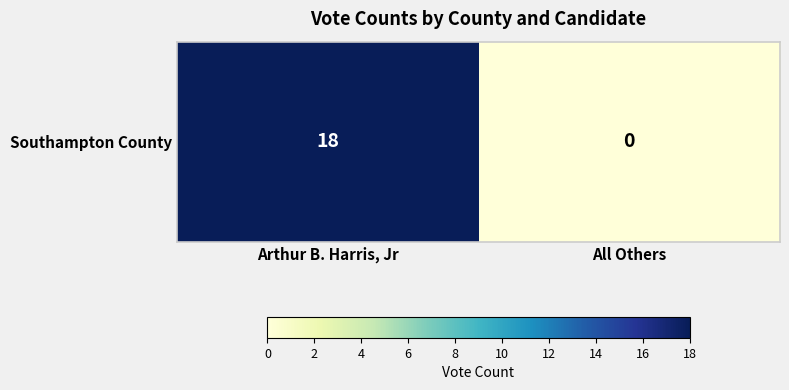

The value at Arthur B. Harris, Jr is 24. True or false?

False